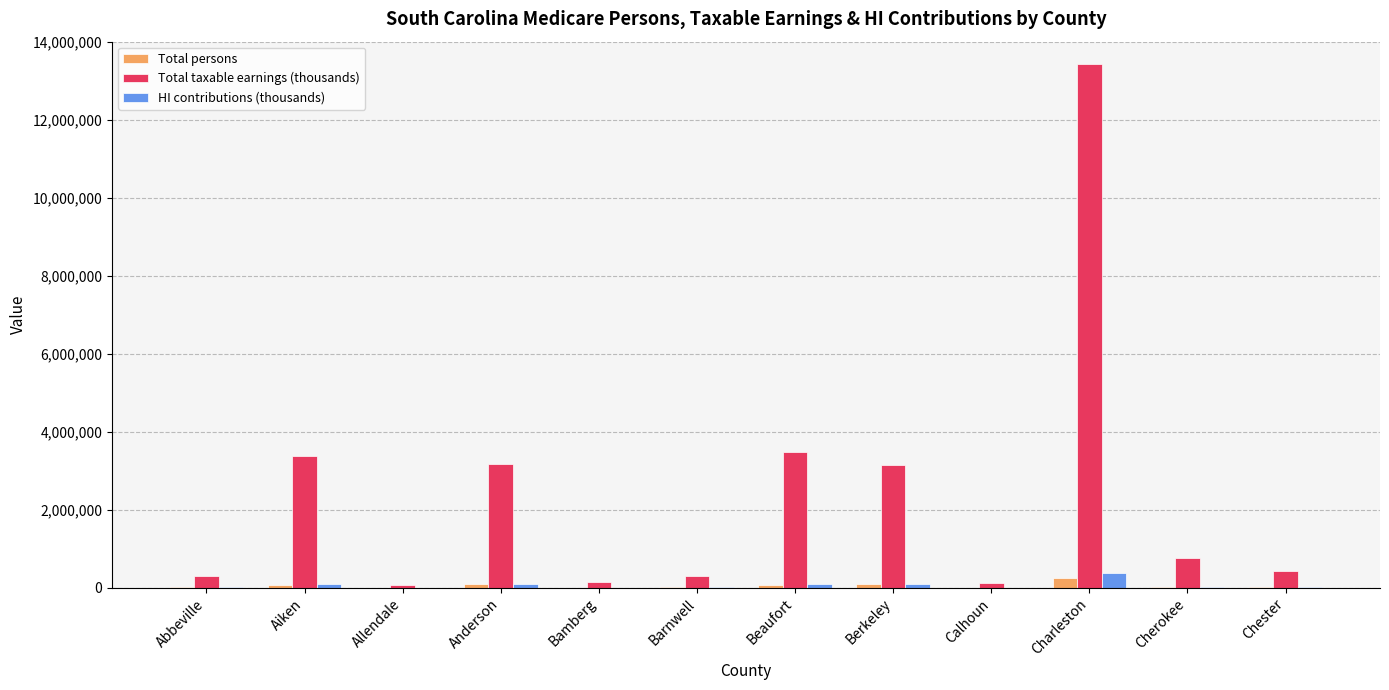

What is the sum of all HI contributions (thousands) values?

833640